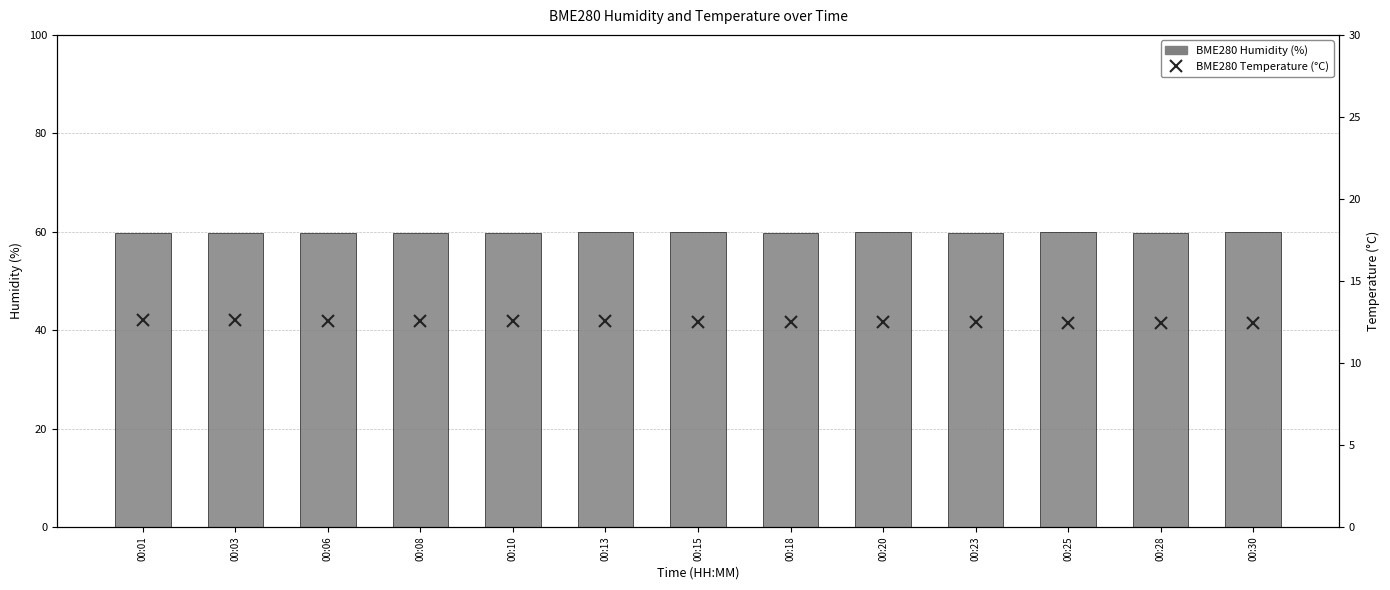

What are all the series names shown in the legend?

BME280 Humidity (%), BME280 Temperature (°C)